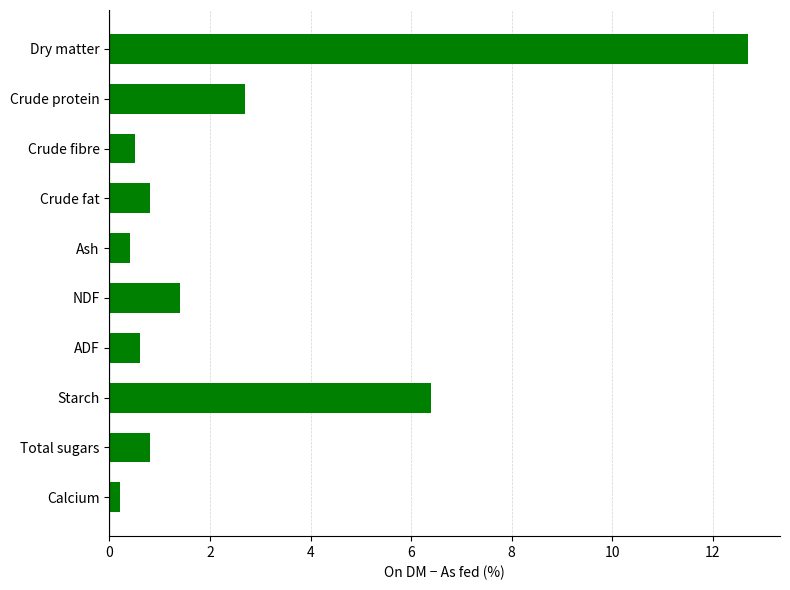

What is the difference between the second highest and minimum values?

6.2